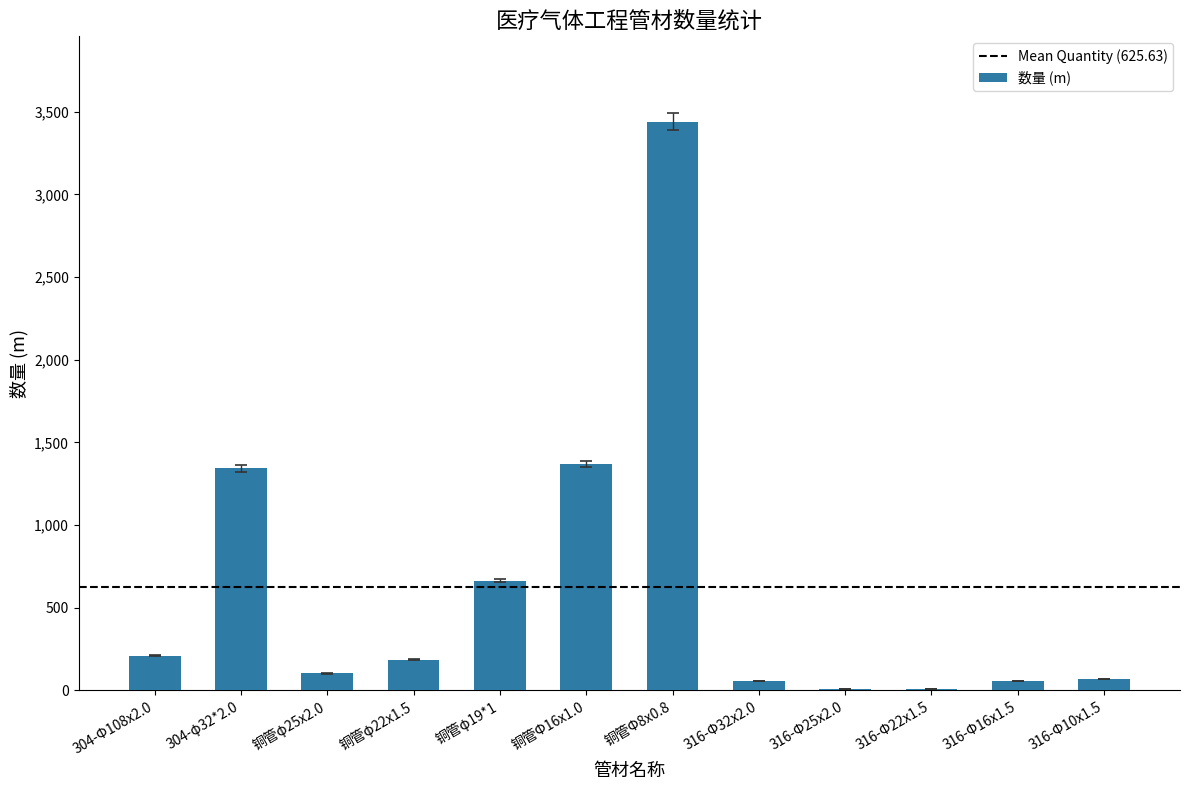

Which has a higher value, 304-Φ108x2.0 or 铜管φ25x2.0?

304-Φ108x2.0